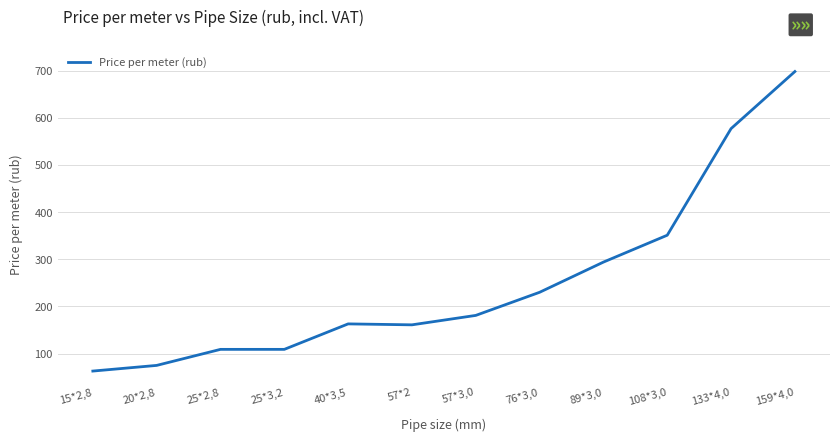

Approximately how many times larger is the value at 57*2 compared to 40*3,5?

1.0